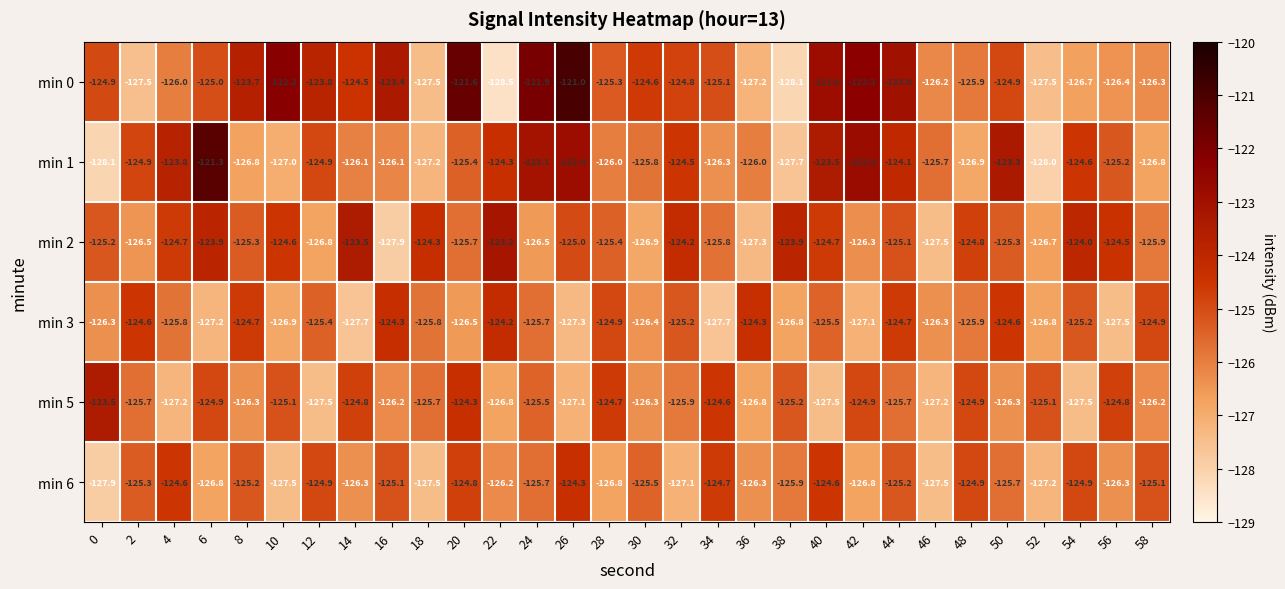

Which category has the highest value across all series?

26